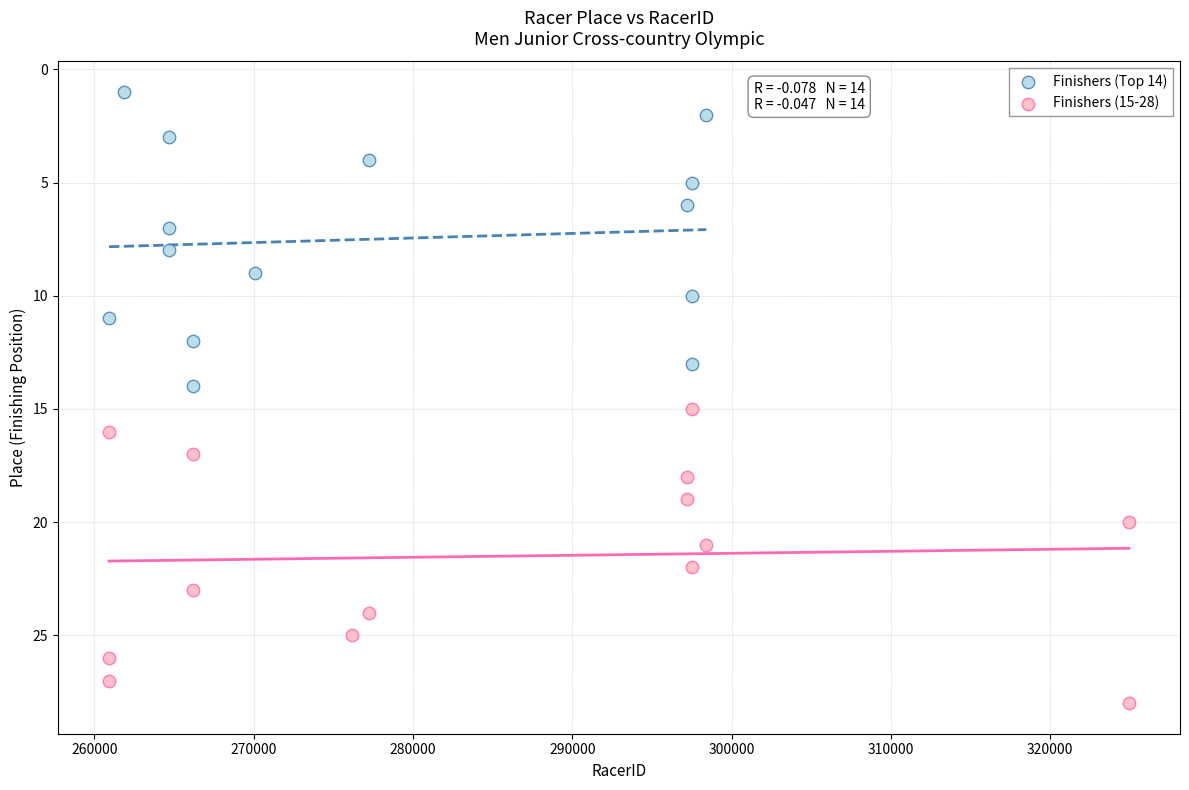

Which series contains the highest Y value?

Finishers (15-28)